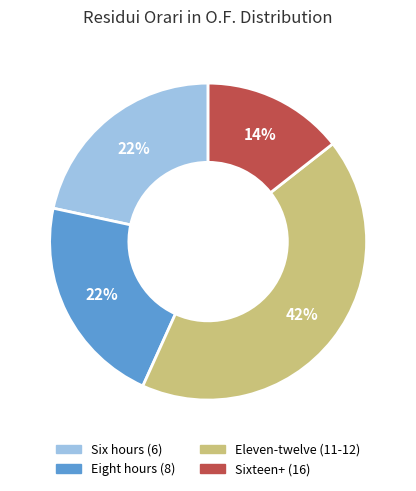

Is there any slice that represents more than half of the pie?

No